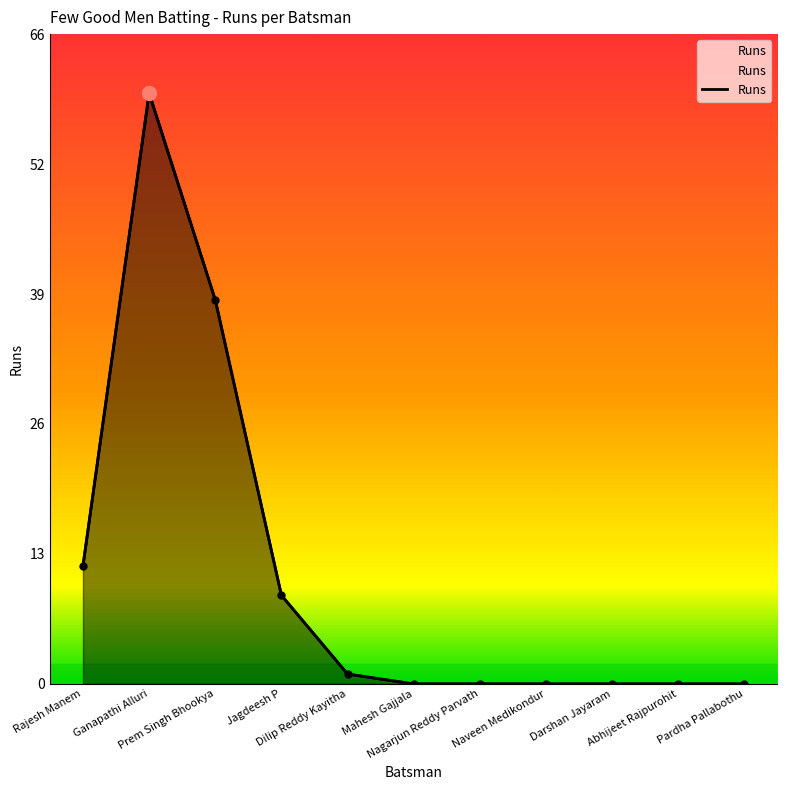

At which category does the chart reach its peak across all series?

Ganapathi Alluri